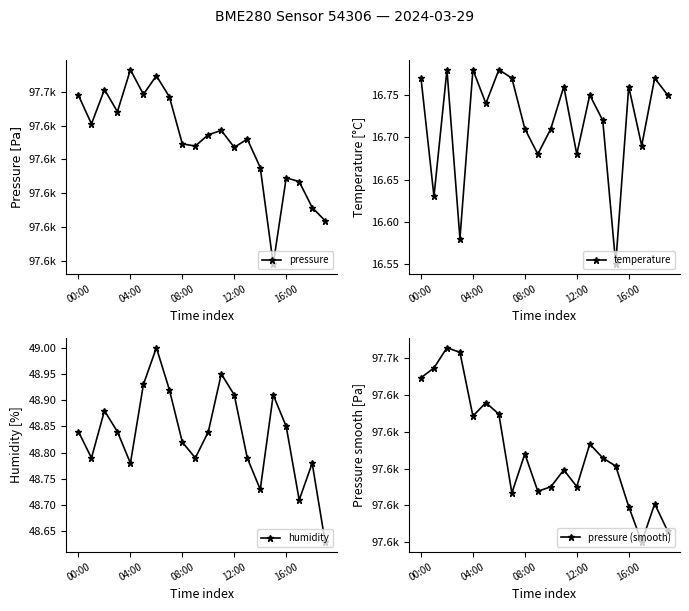

True or false: temperature has more than 2 interior local peaks.

True